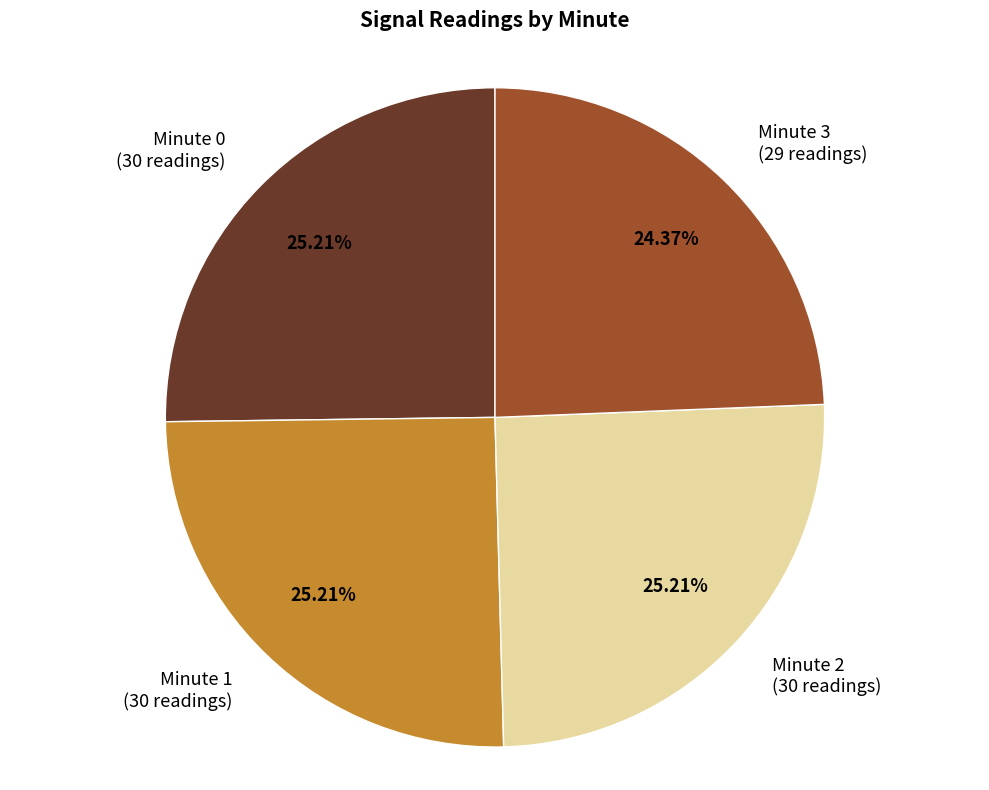

Which category has the smallest portion of the pie?

Minute 3 (29 readings)